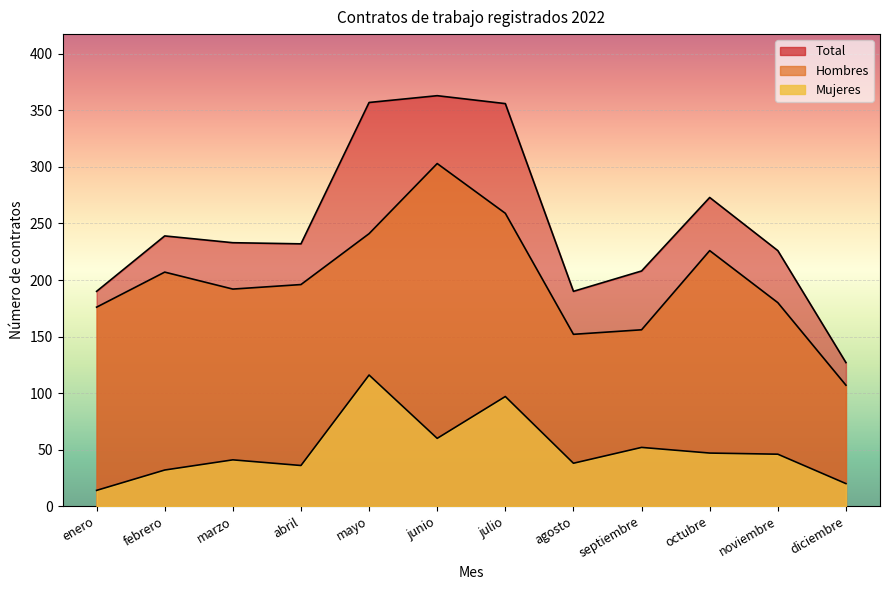

What is the label of the 10th point from the left?

octubre